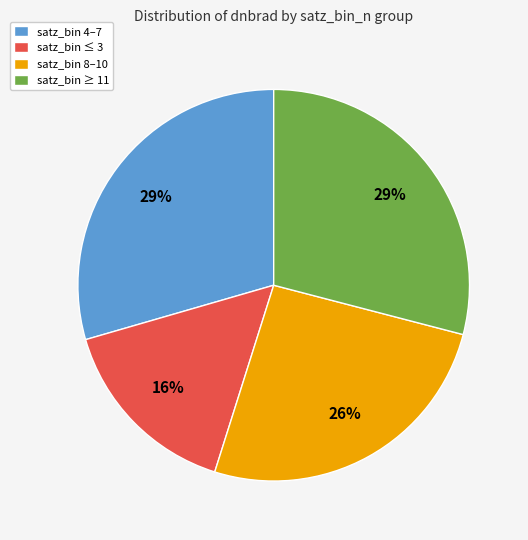

Between satz_bin ≤ 3 and satz_bin ≥ 11, which is larger?

satz_bin ≥ 11